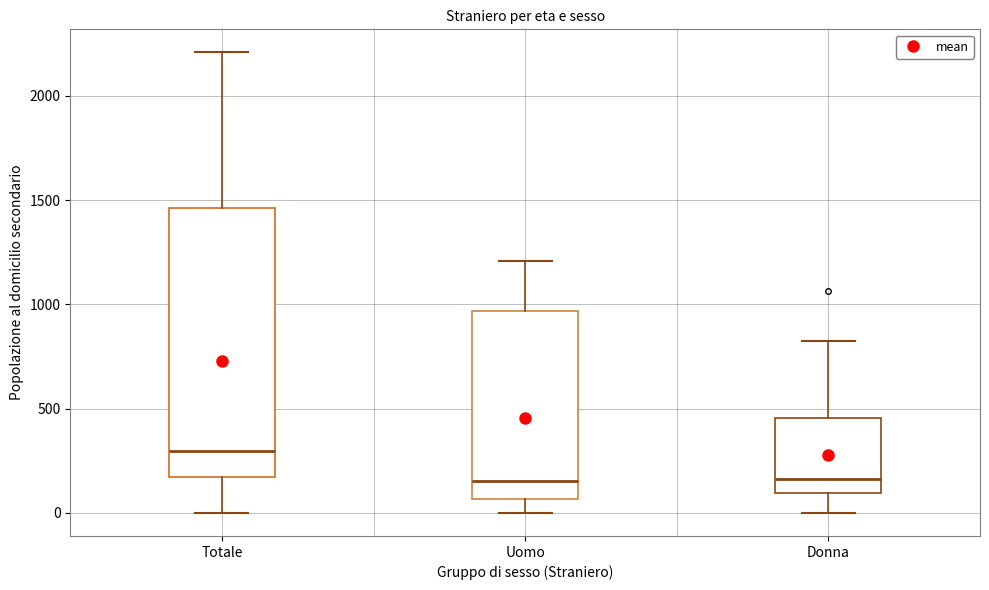

Reading left to right, read every box against the y-axis: the position of its median line, the range the box covers, and the ends of its whiskers. The values are not printed on the chart, so give them approximately, as read against the axis.

Totale: median 300, box 150 to 1450, whiskers 0 to 2200
Uomo: median 150, box 50 to 950, whiskers 0 to 1200
Donna: median 150, box 100 to 450, whiskers 0 to 800